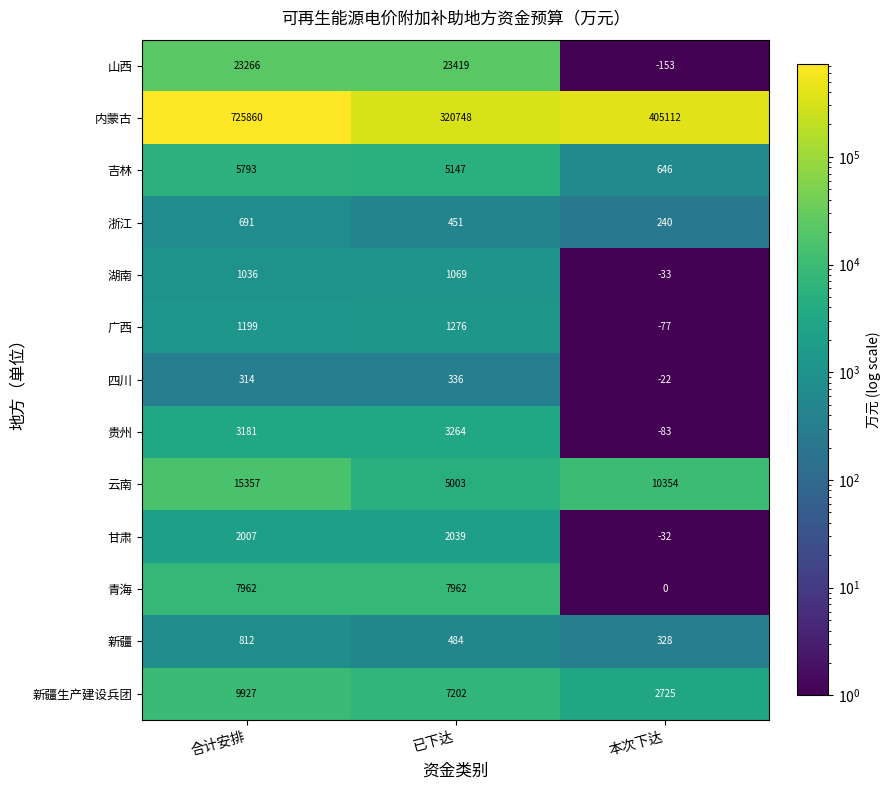

How many data points does each series have?

3